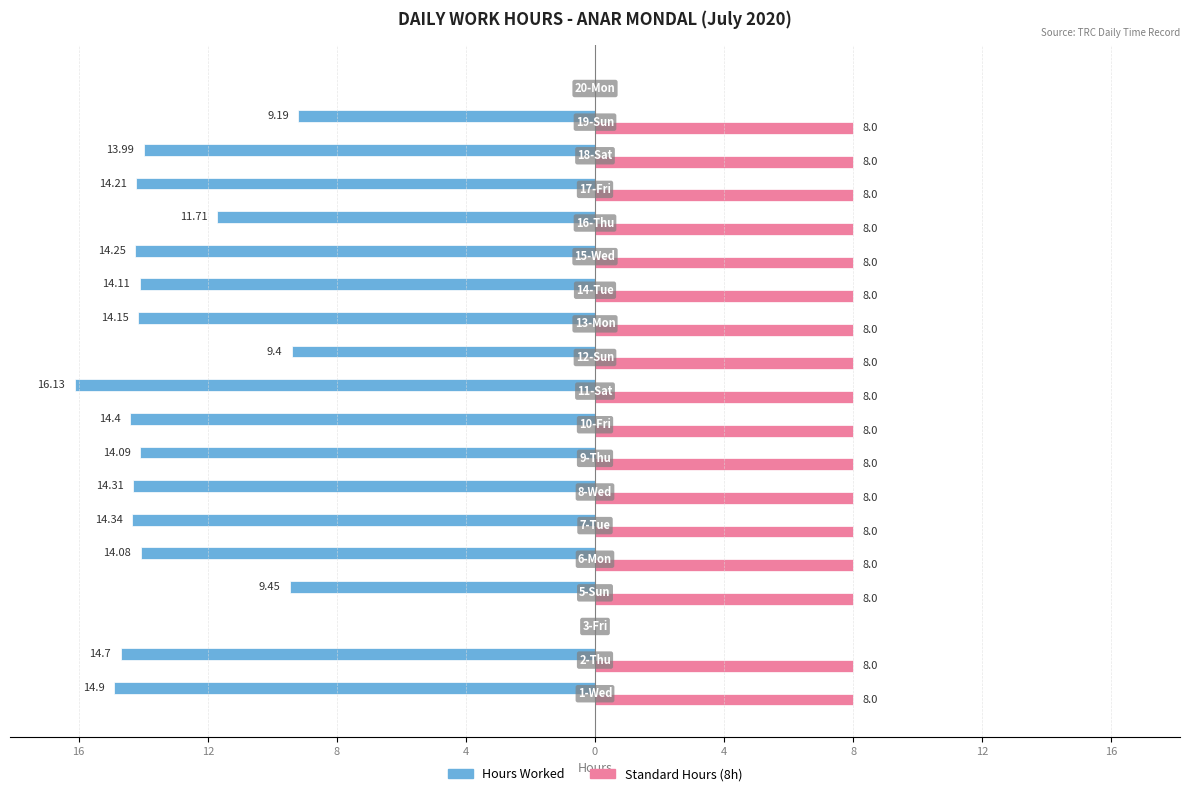

What are all the series names shown in the legend?

Hours Worked, Standard Hours (8h)